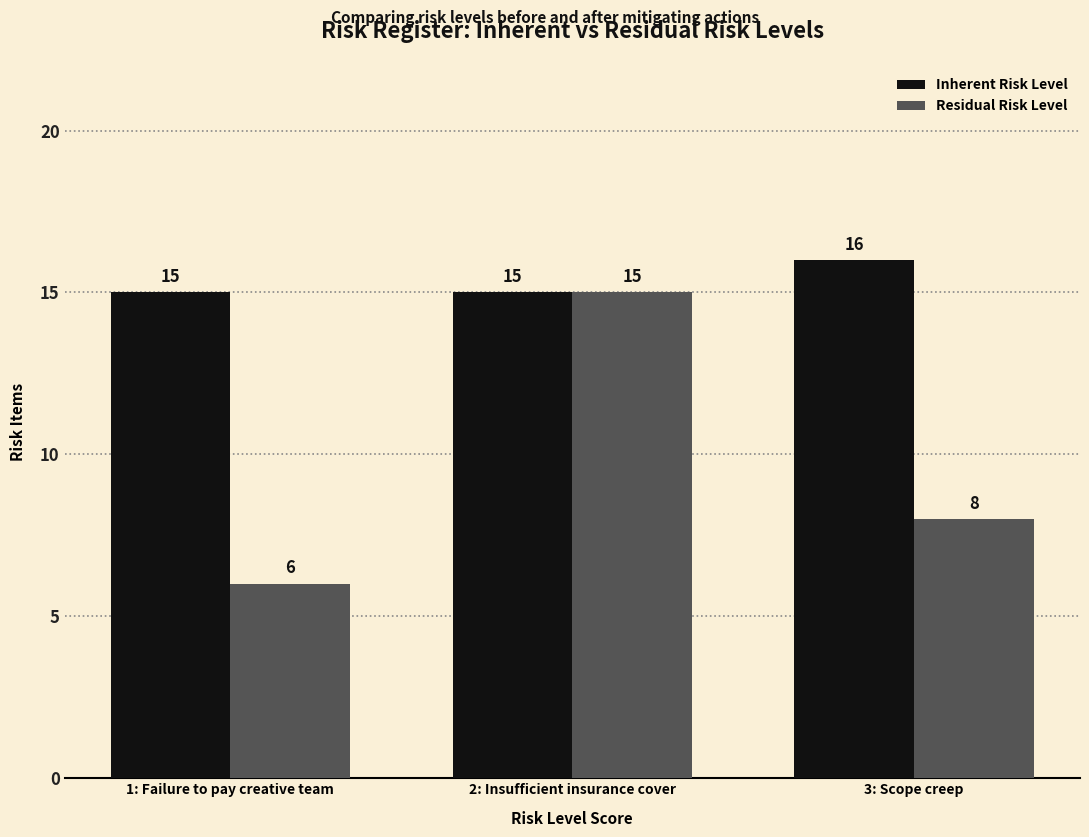

At which label does Residual Risk Level reach its minimum?

1: Failure to pay creative team